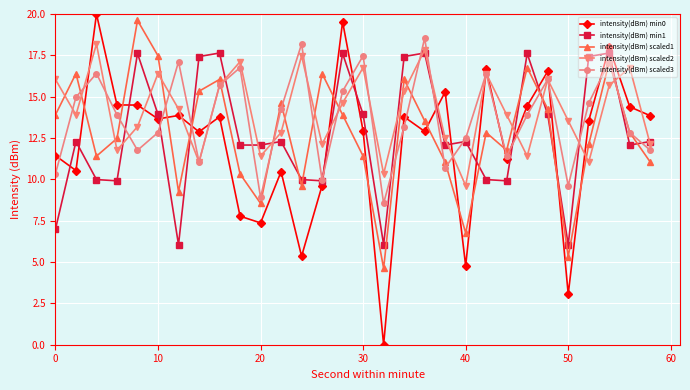

How many values in the intensity(dBm) scaled1 series exceed 12?

18